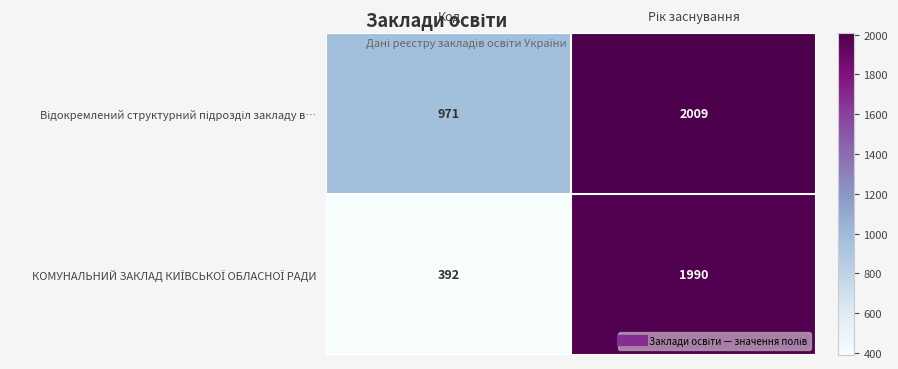

What is the greatest value displayed?

2009